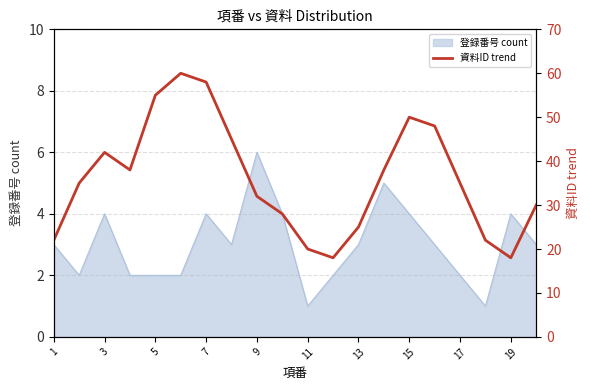

At which label does 登録番号 count reach its peak?

9